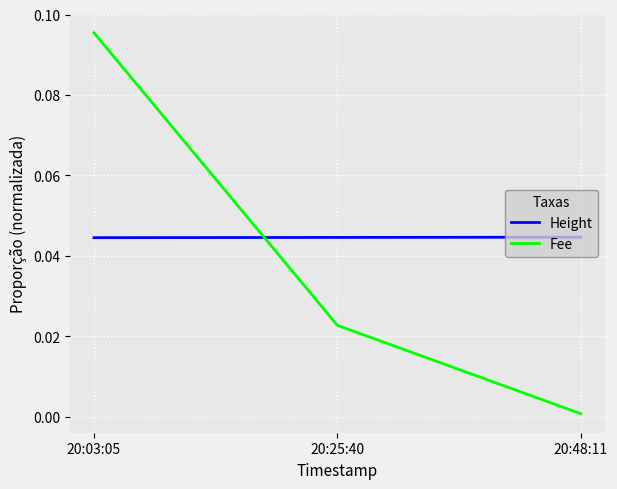

True or false: Fee has a value of 0.2 at 20:03:05.

False